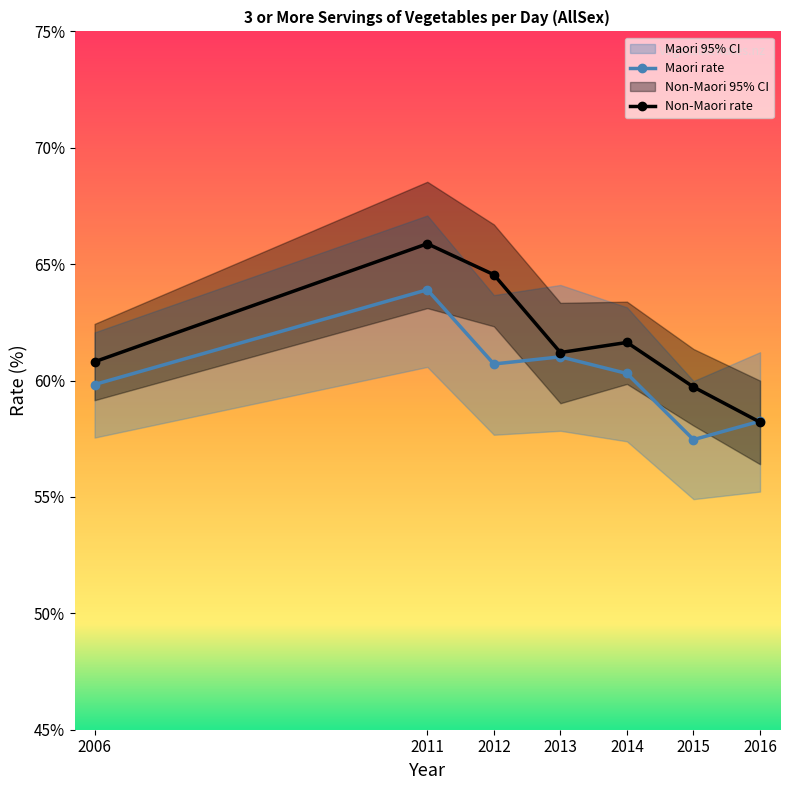

What is the spread (max minus min) of values at 2011?

2.0